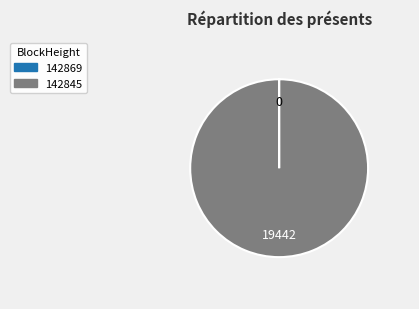

True or false: 142845 accounts for 88% of the total.

False